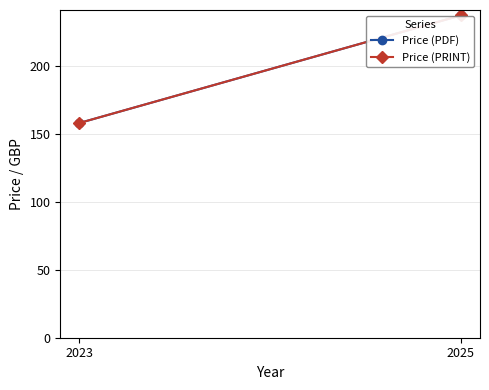

List the series in order of their peak value, highest first.

Price (PDF), Price (PRINT)